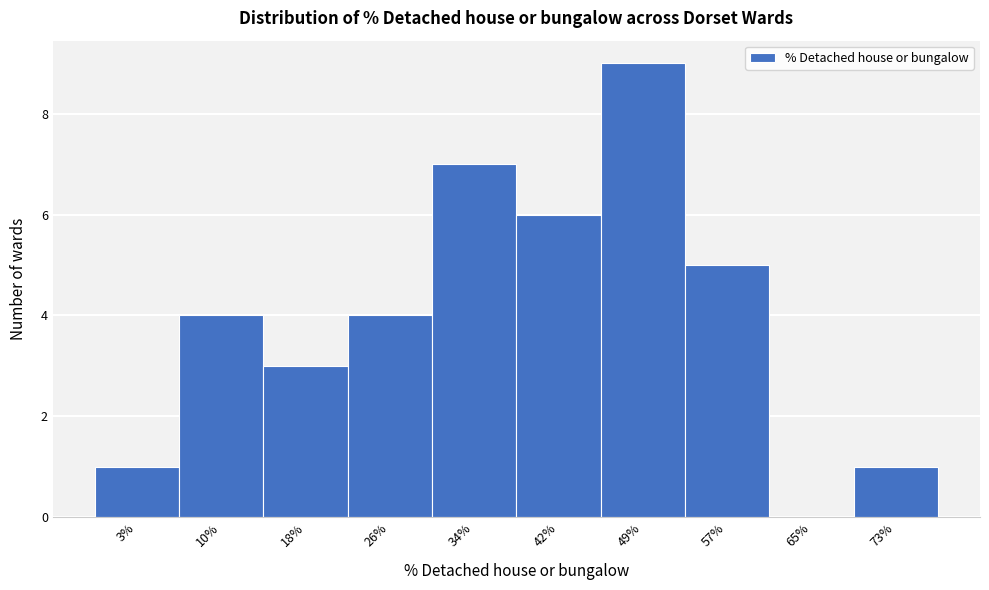

Reading left to right, extract all data points from this chart.

3%=1	10%=4	18%=3	26%=4	34%=7	42%=6	49%=9	57%=5	65%=0	73%=1